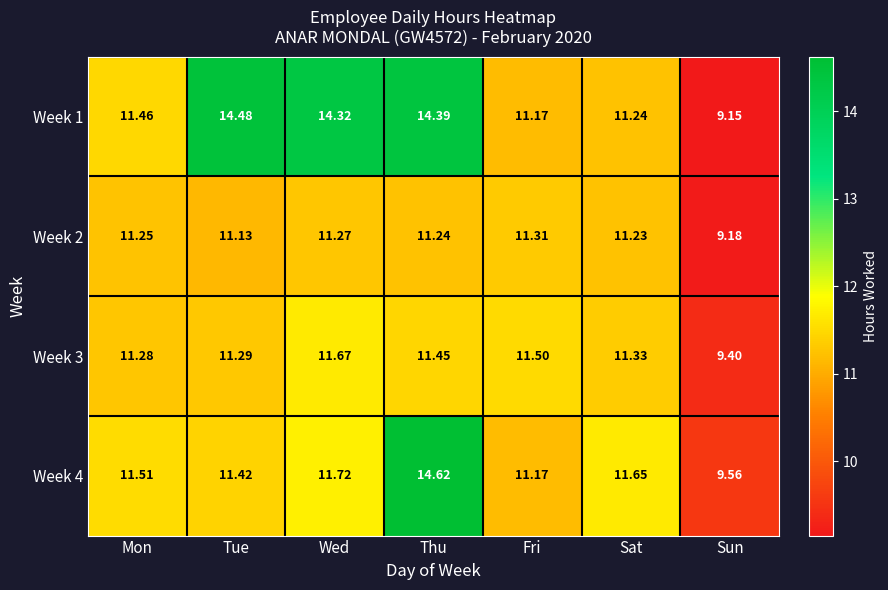

At which label does Week 1 first exceed 11?

Mon